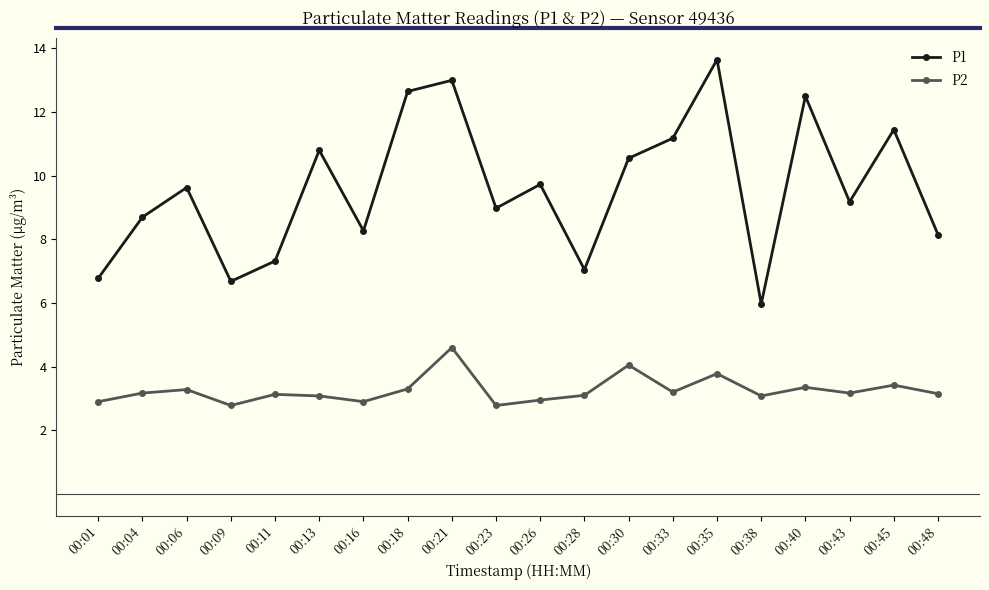

True or false: P2 has more than 0 interior local peaks.

True